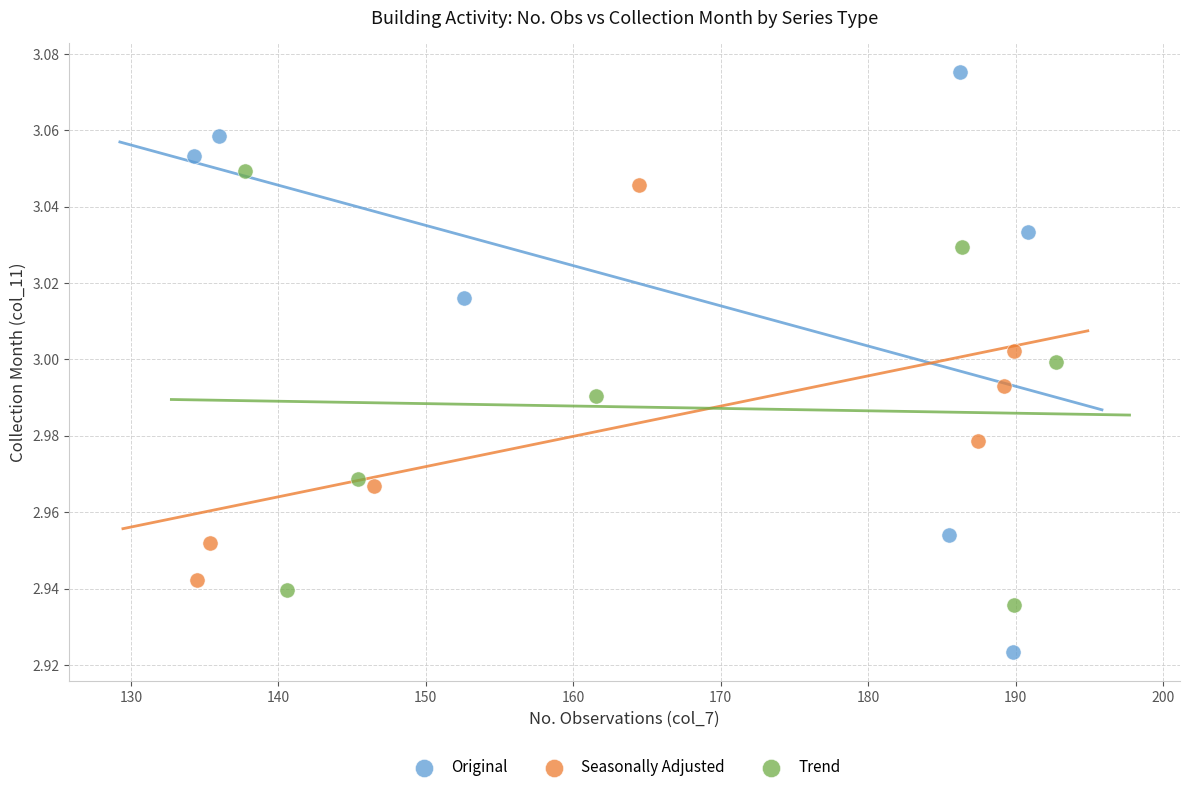

Which series reaches the maximum Y coordinate?

Original